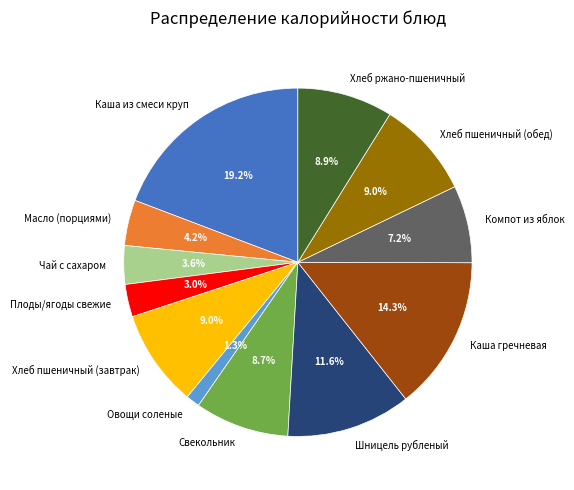

To the nearest percent, what is the difference between the largest and smallest slice percentages?

18%